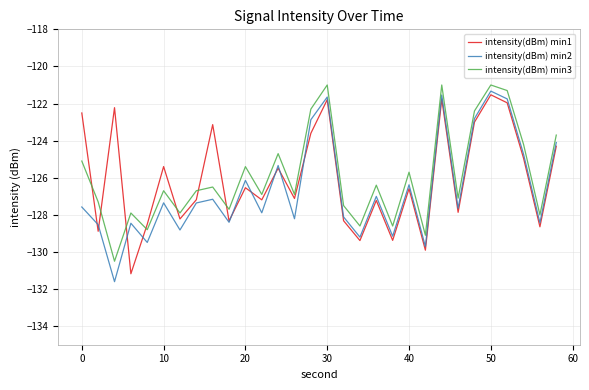

What is the smallest value displayed?

-131.6